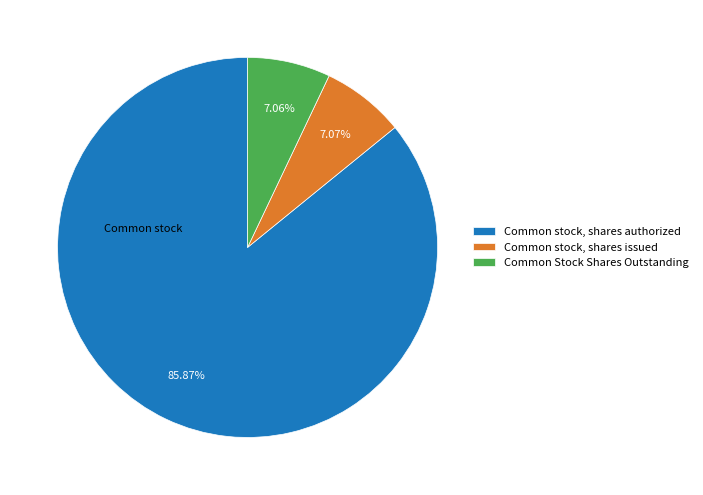

What is the majority slice?

Common stock, shares authorized